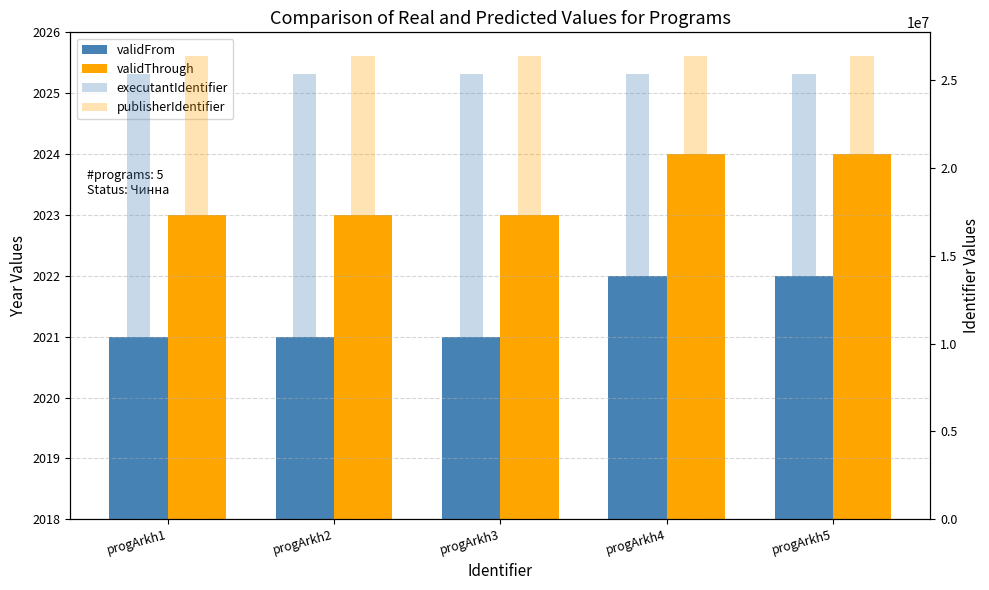

Are the bars horizontal?

No